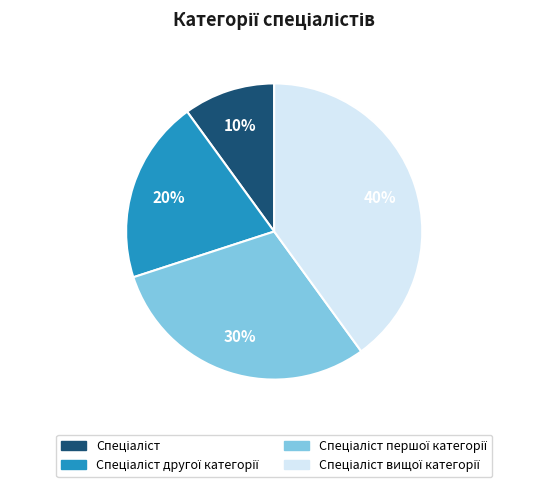

Does any single category account for the majority?

No